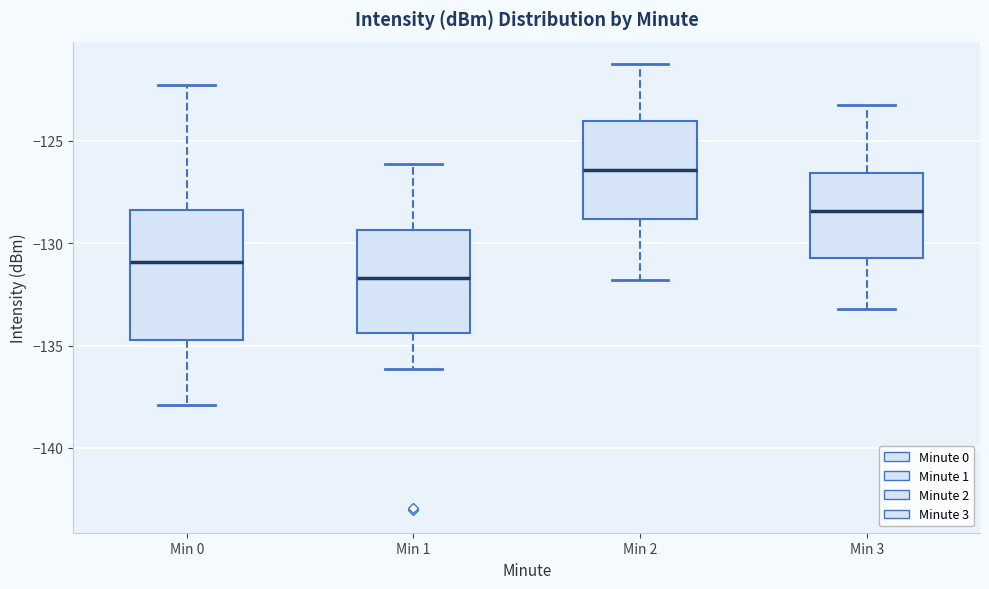

Which box has the highest median line?

Min 2